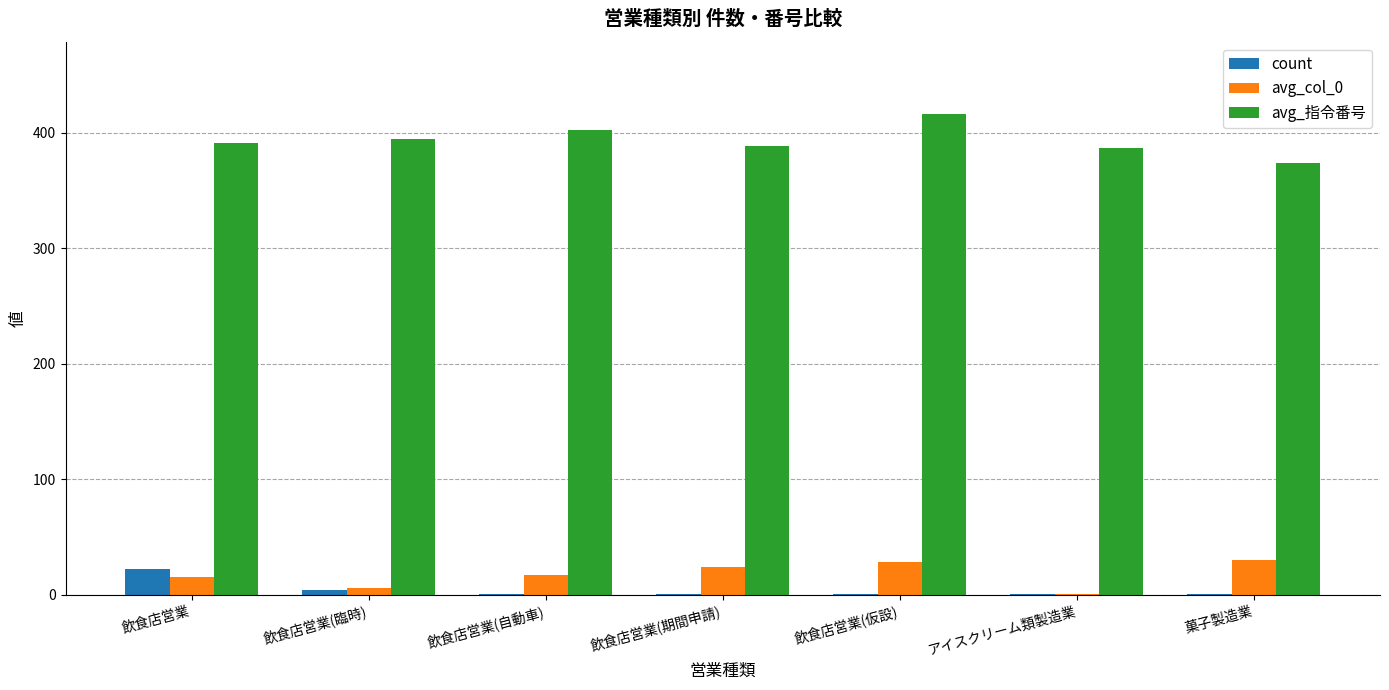

The value of count at 飲食店営業 is 22. True or false?

True